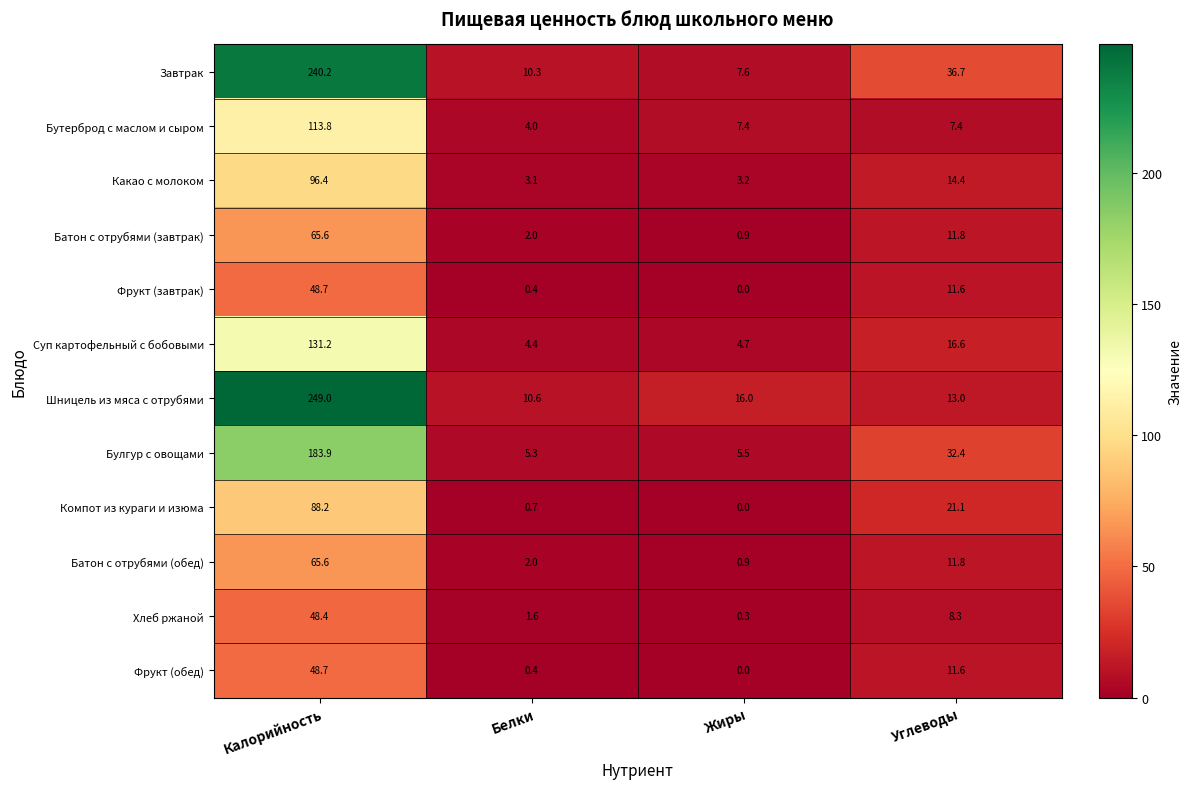

Which series has the largest range (max minus min)?

Шницель из мяса с отрубями